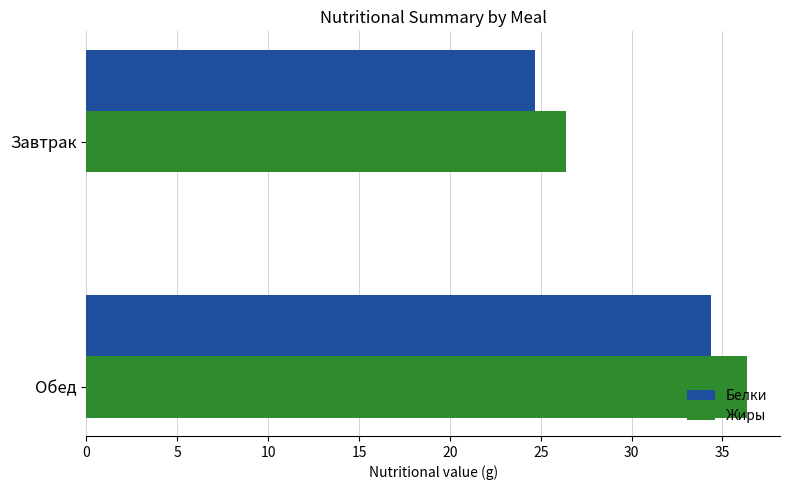

The value of Белки at Обед is 34.4. True or false?

True